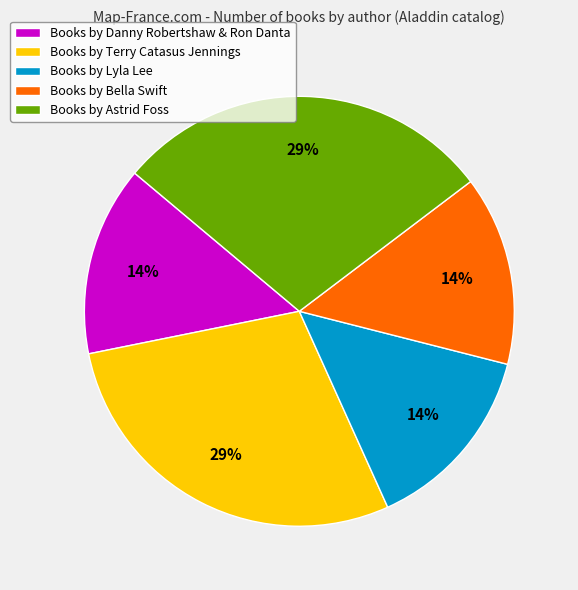

The Books by Terry Catasus Jennings slice represents 29% of the pie. True or false?

True